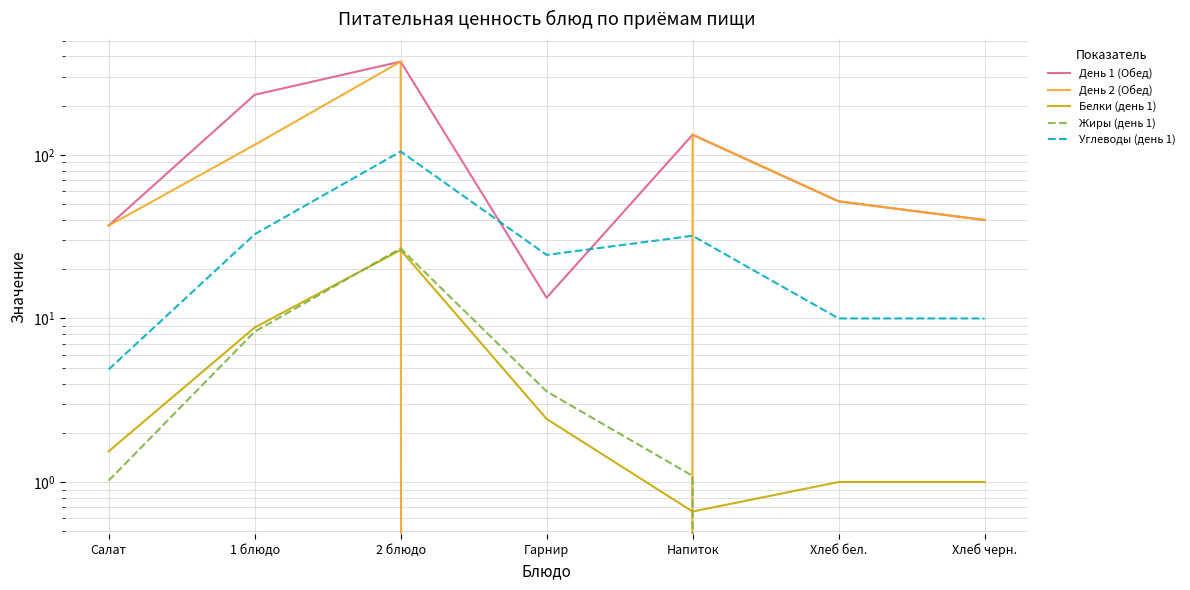

Rank the series at Гарнир from highest to lowest value.

Углеводы (день 1), День 1 (Обед), Жиры (день 1), Белки (день 1), День 2 (Обед)